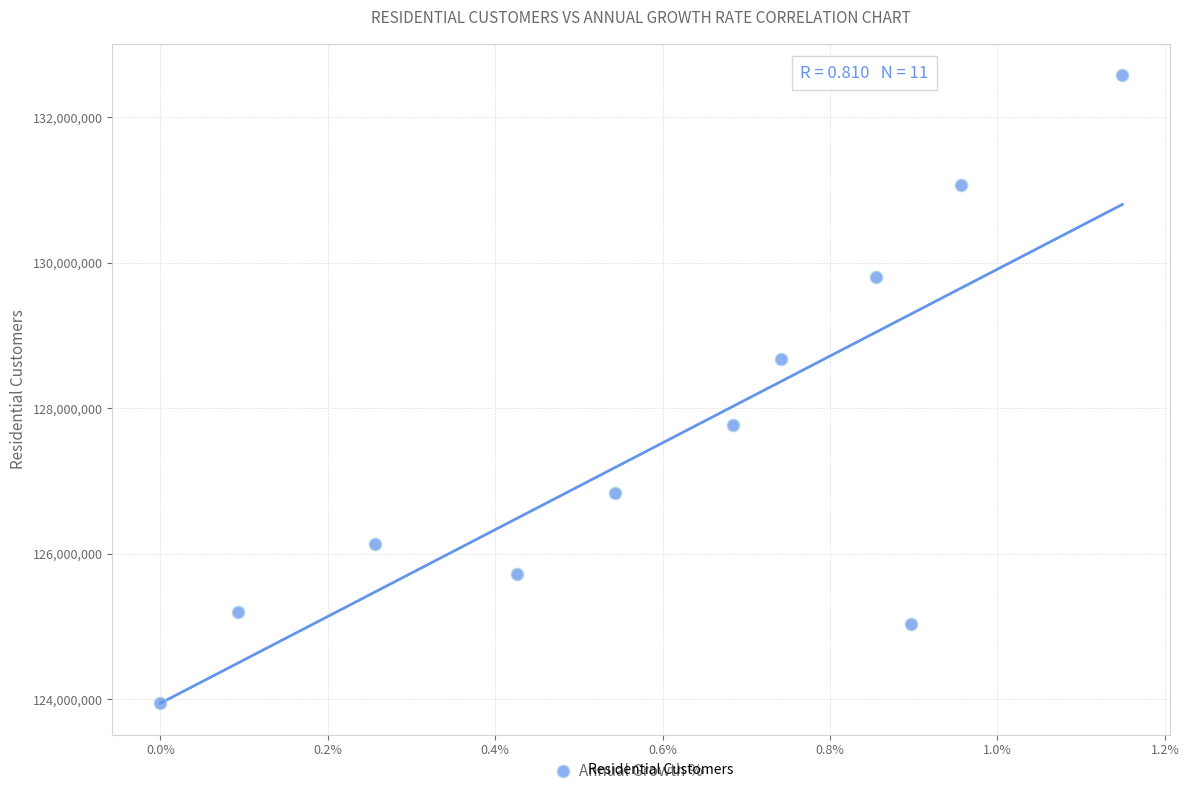

What is the average Y value?

127527975